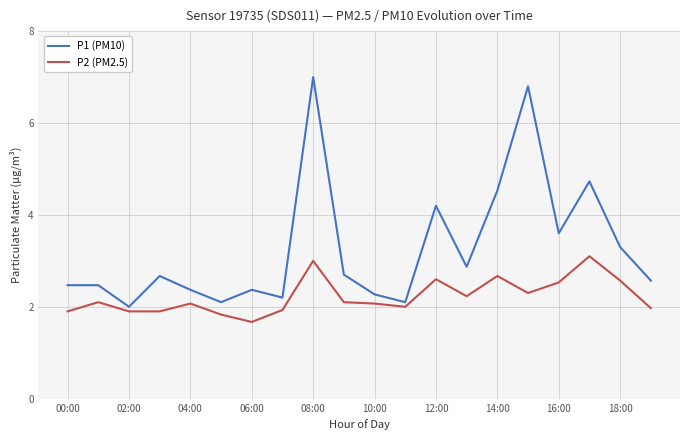

Rank the series by their maximum value, from lowest to highest.

P2 (PM2.5), P1 (PM10)